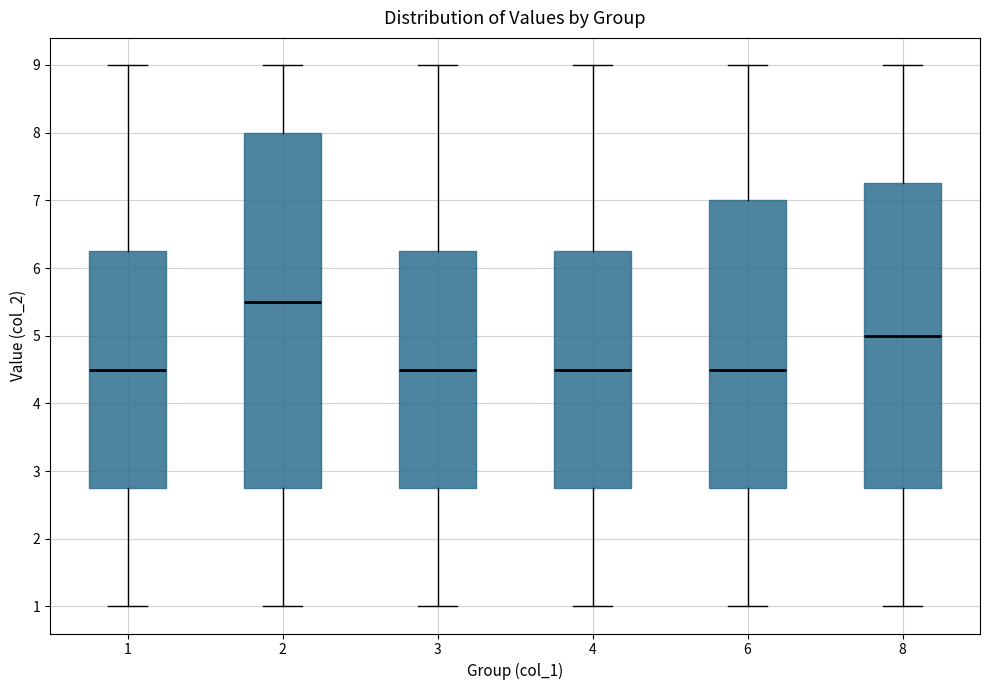

Reading left to right, read every box against the y-axis: the position of its median line, the range the box covers, and the ends of its whiskers. The values are not printed on the chart, so give them approximately, as read against the axis.

1: median 4.5, box 2.8 to 6.3, whiskers 1.0 to 9.0
2: median 5.5, box 2.8 to 8.0, whiskers 1.0 to 9.0
3: median 4.5, box 2.8 to 6.3, whiskers 1.0 to 9.0
4: median 4.5, box 2.8 to 6.3, whiskers 1.0 to 9.0
6: median 4.5, box 2.8 to 7.0, whiskers 1.0 to 9.0
8: median 5.0, box 2.8 to 7.3, whiskers 1.0 to 9.0